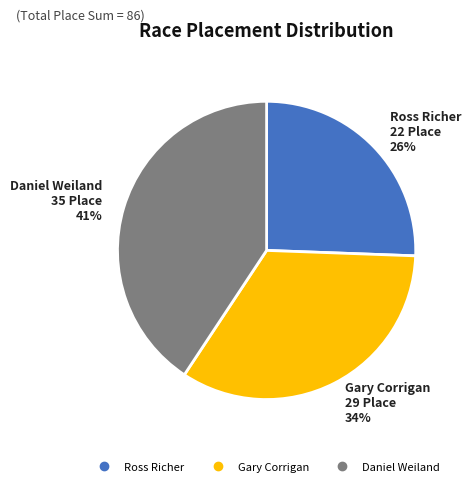

Which category has the smallest portion of the pie?

Ross Richer